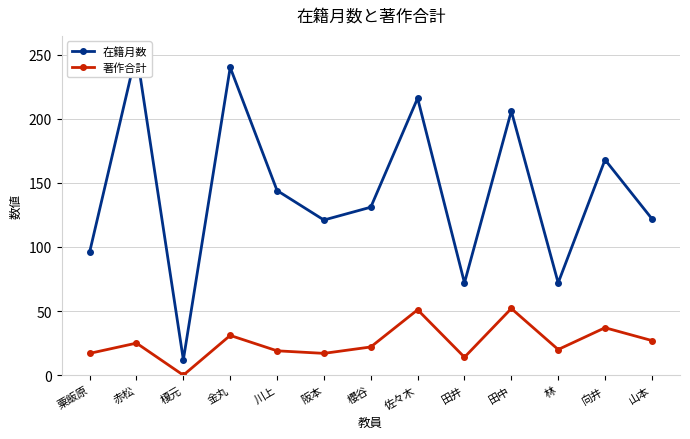

What is the value of the 著作合計 point at the 7th from the left?

22